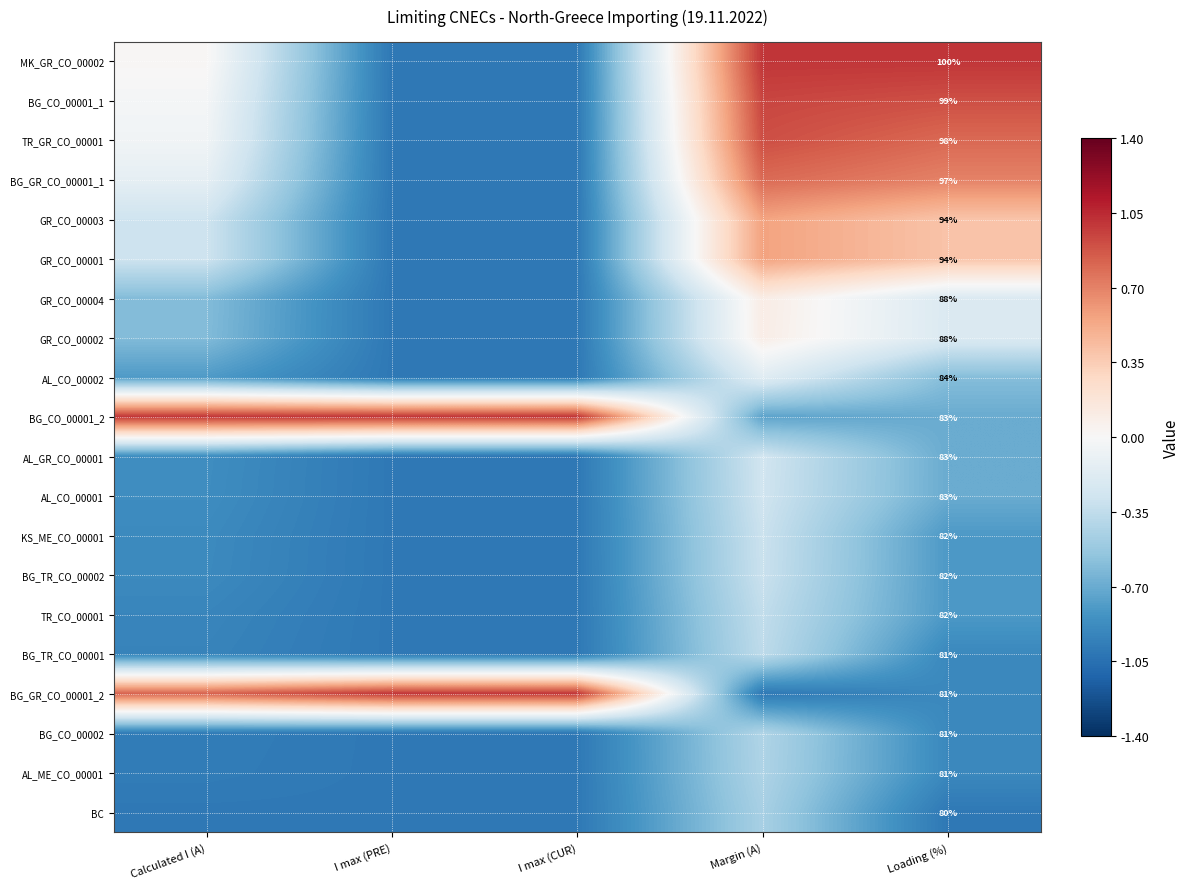

Which series has the widest spread of values?

MK_GR_CO_00002